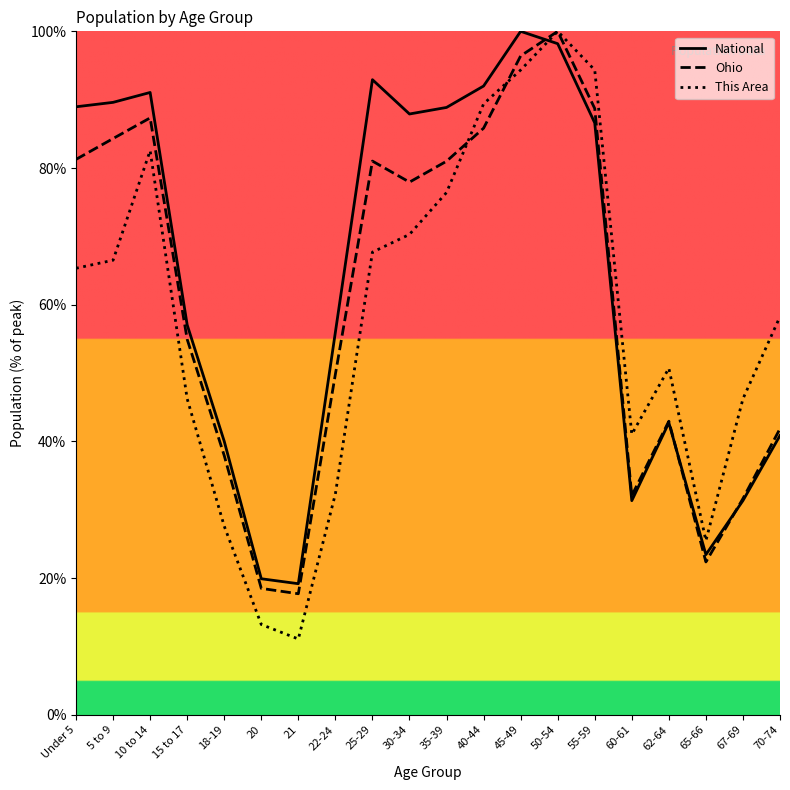

At which label is National closest to 59?

15 to 17